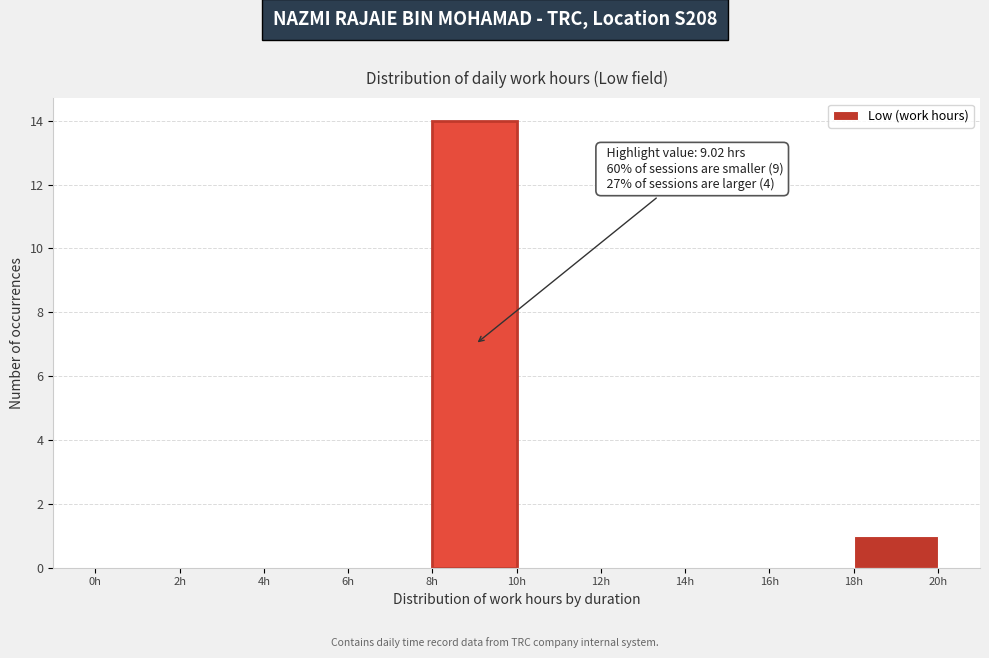

Over which range of the x-axis is the bar tallest?

8 to 10